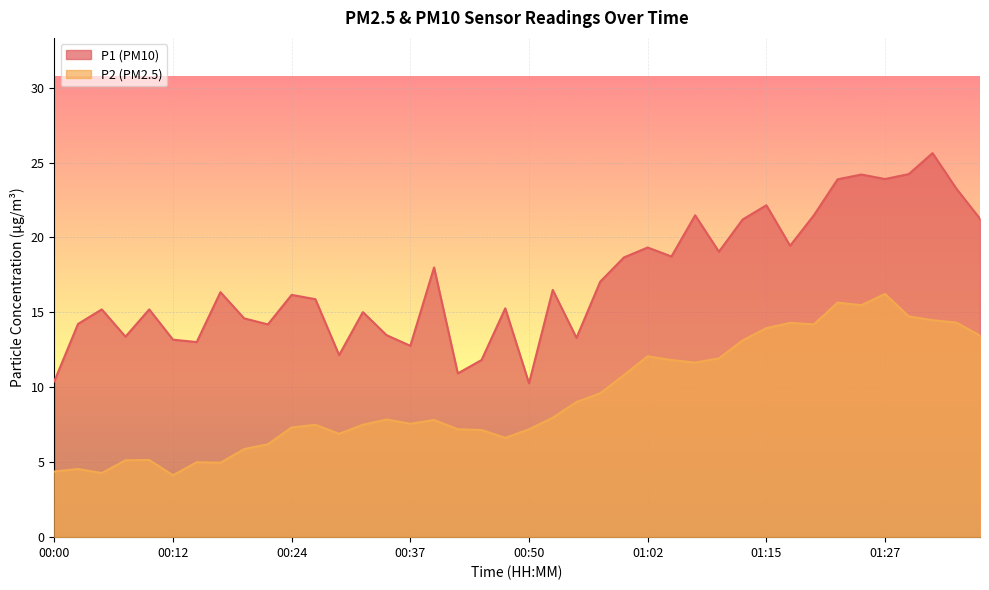

What is the total value across all series at 00:42?

18.1